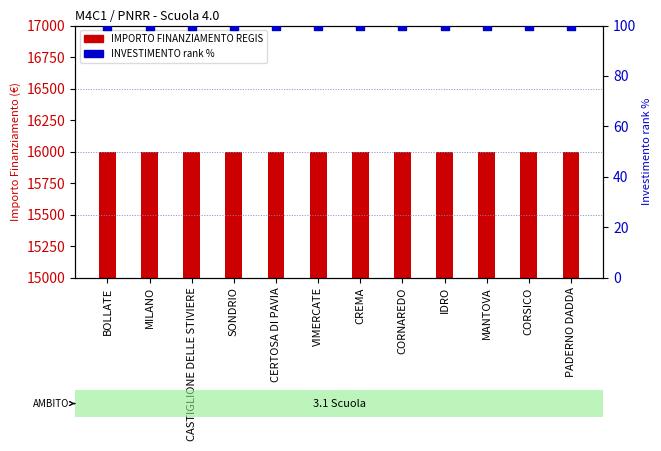

At how many categories does at least one series exceed 15142?

12